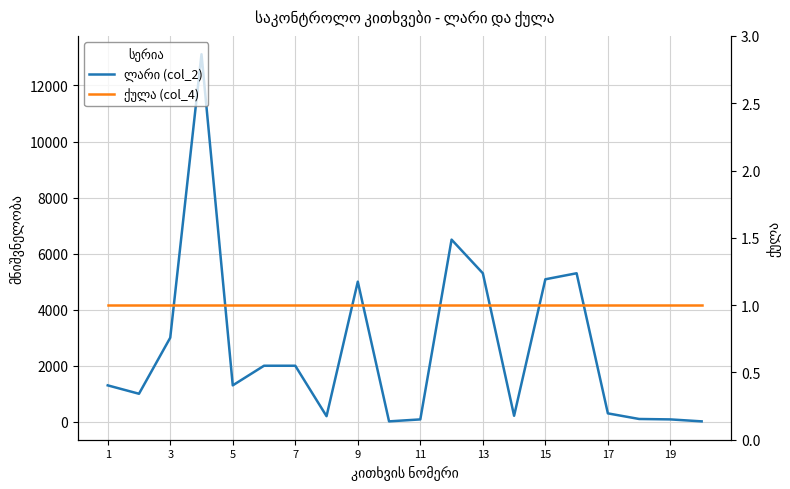

Does the chart have visible grid lines?

Yes